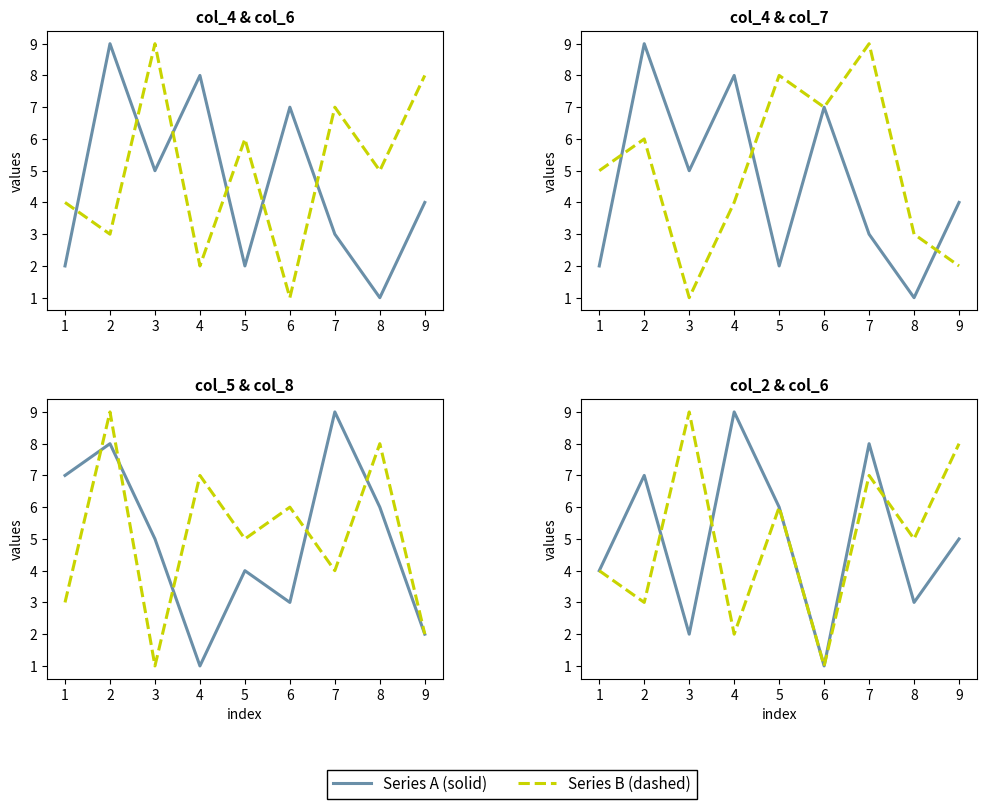

True or false: col_7 and col_4 cross at least once.

True